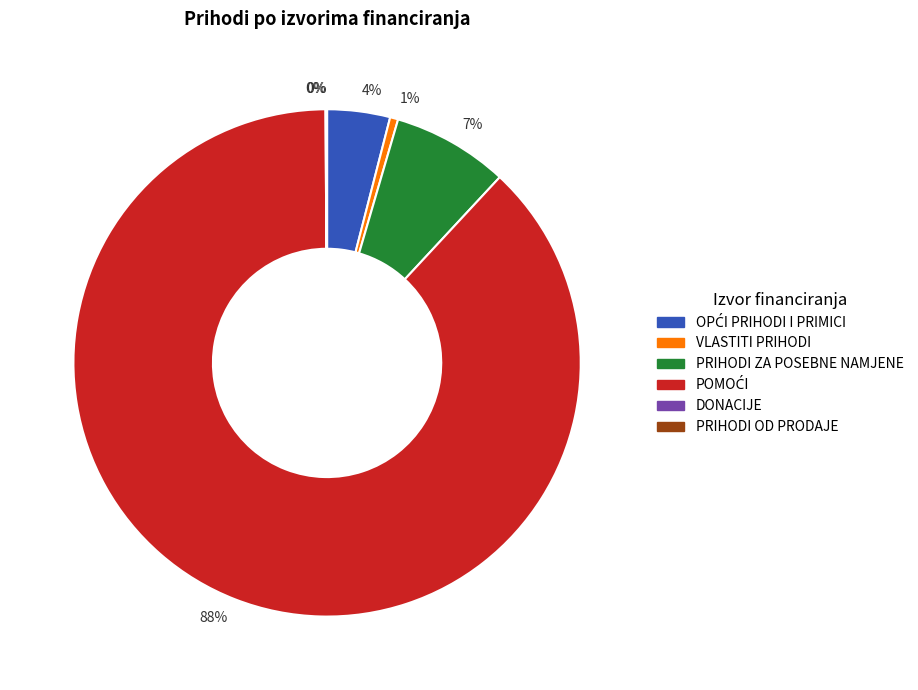

To the nearest percent, what is the difference between the largest and smallest slice percentages?

88%